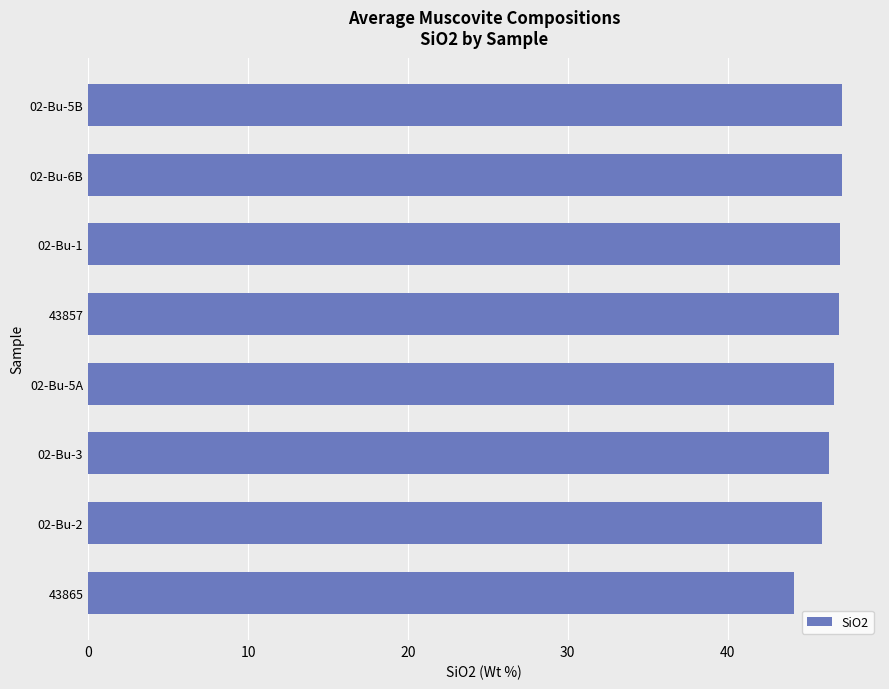

The value at 02-Bu-6B is 30.3. True or false?

False